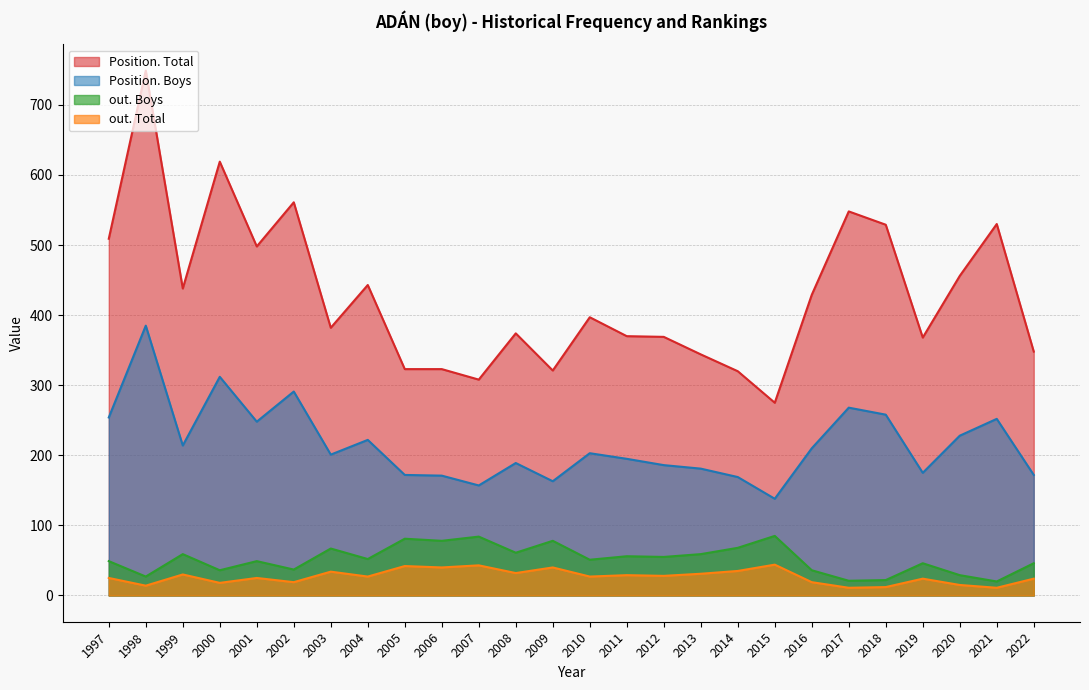

At which category does Position. Boys reach its first local peak?

1998